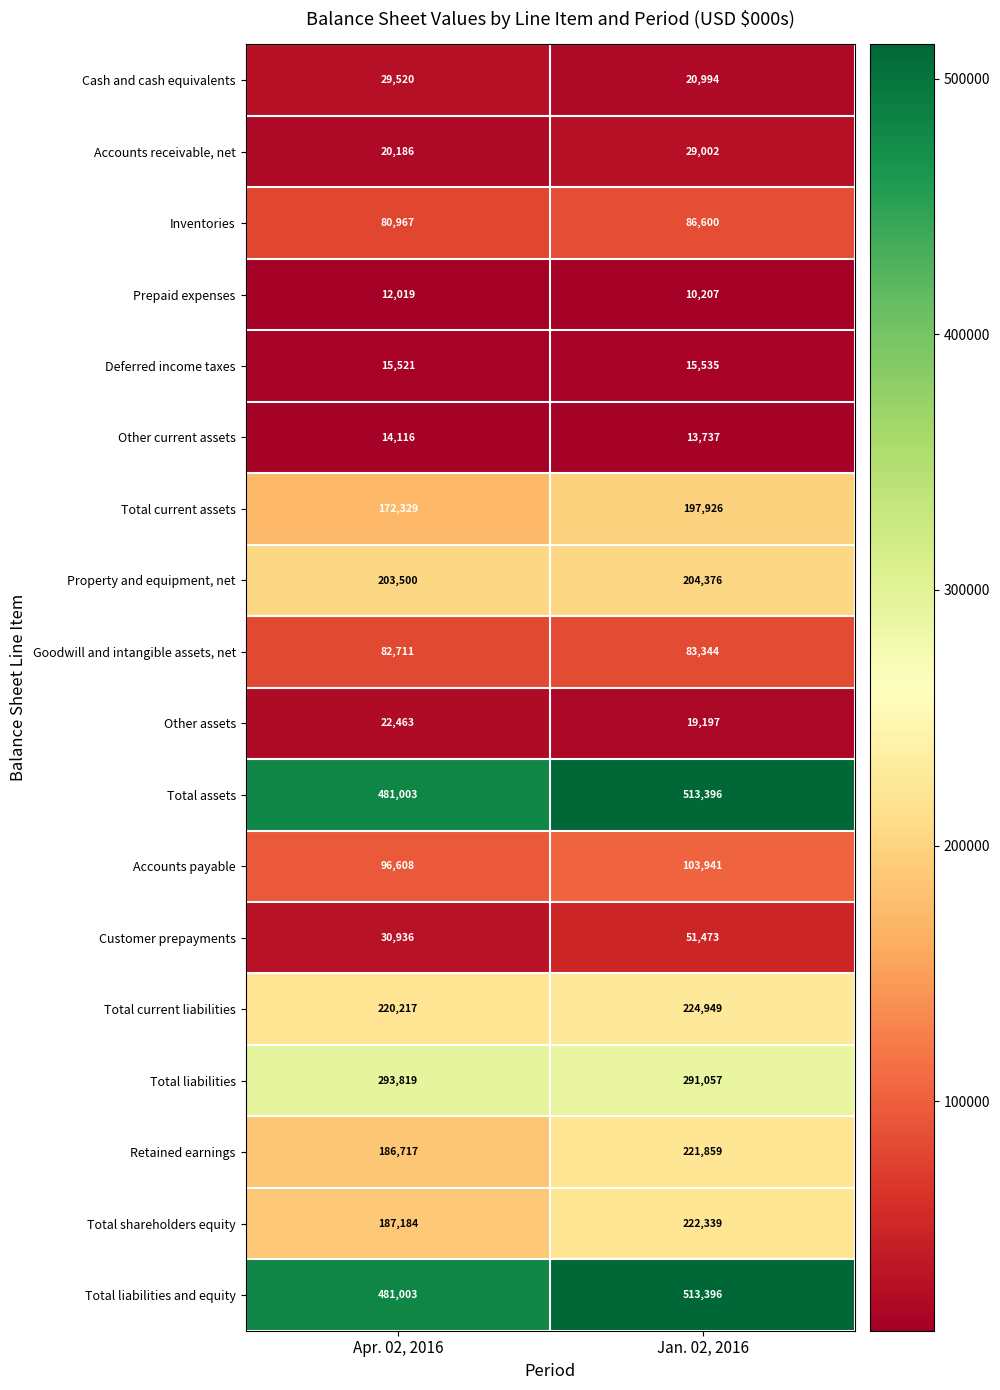

Rank the categories by Accounts receivable, net value from highest to lowest.

Jan. 02, 2016, Apr. 02, 2016